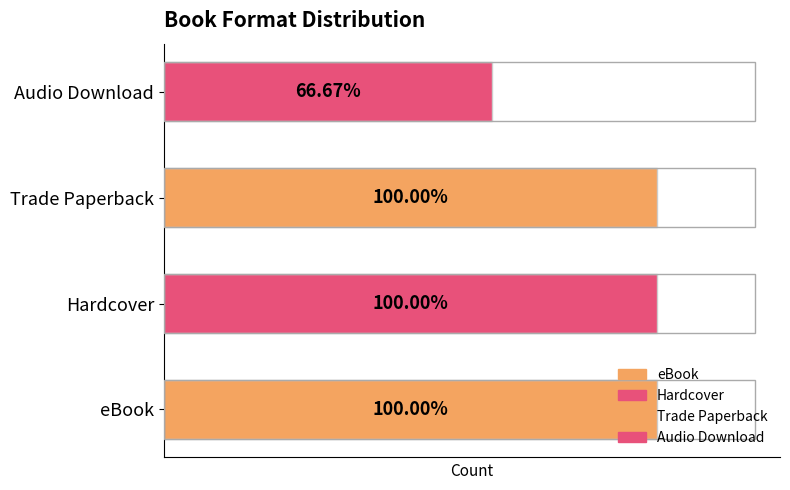

Are the bars horizontal?

Yes